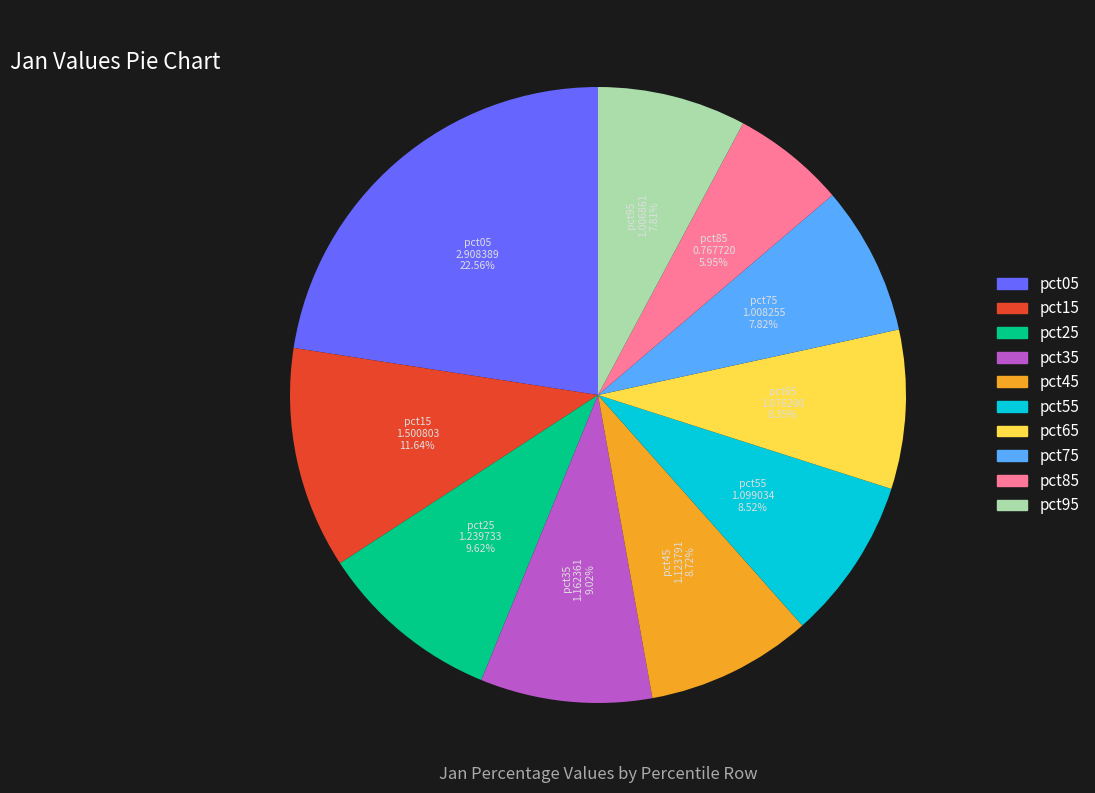

Is it true that pct95 is 8% of the pie?

True